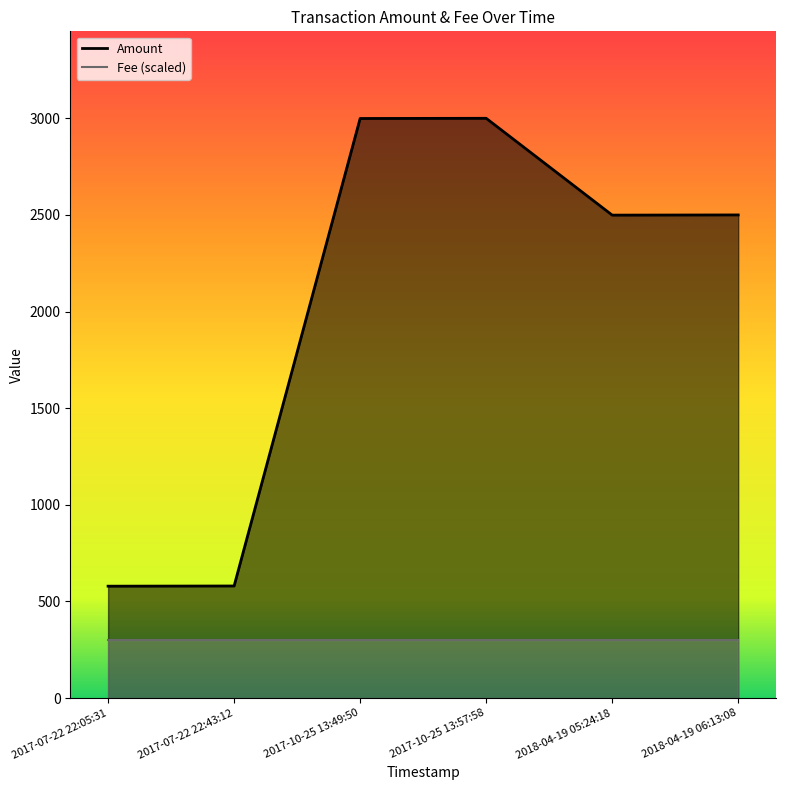

How many data points are above 2500?

2